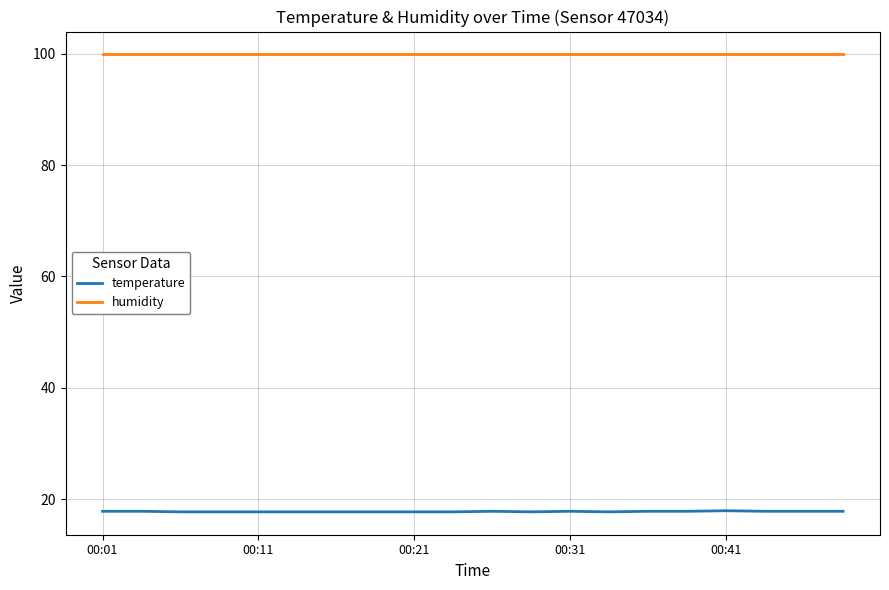

True or false: temperature and humidity cross at least once.

False